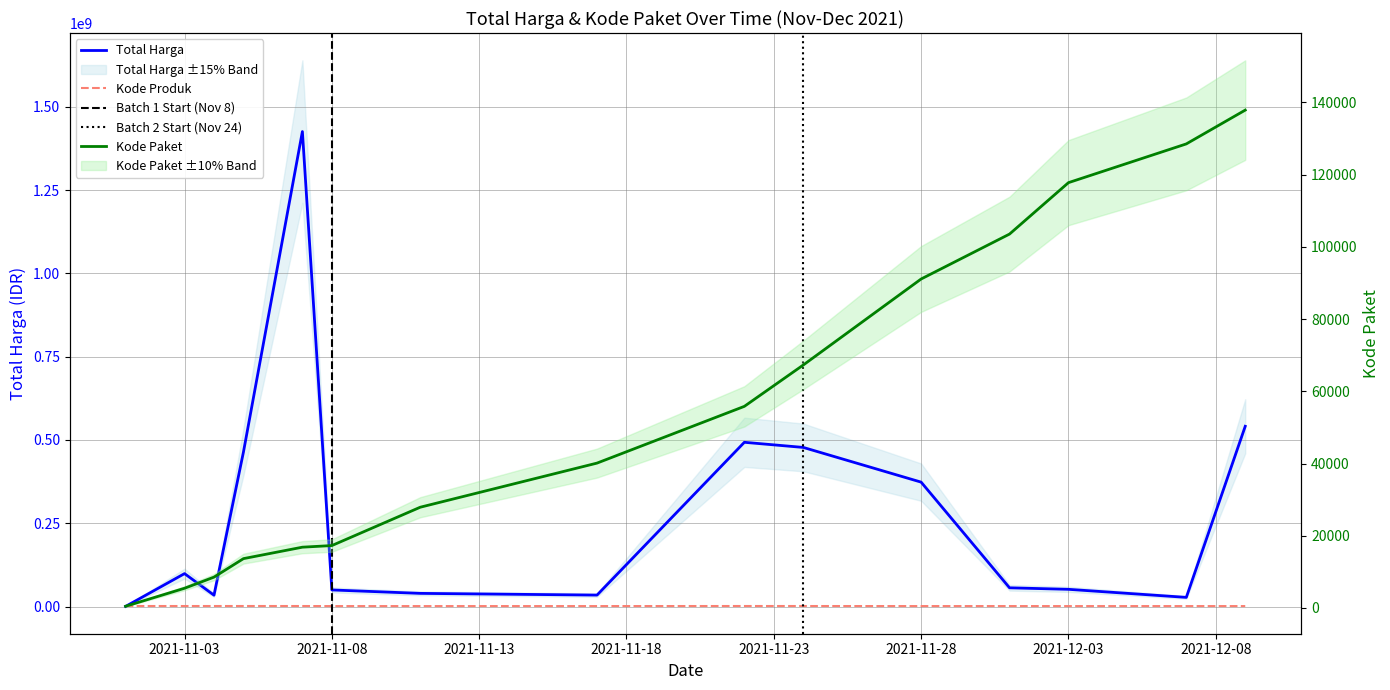

True or false: Kode Paket and Kode Produk cross at least once.

False